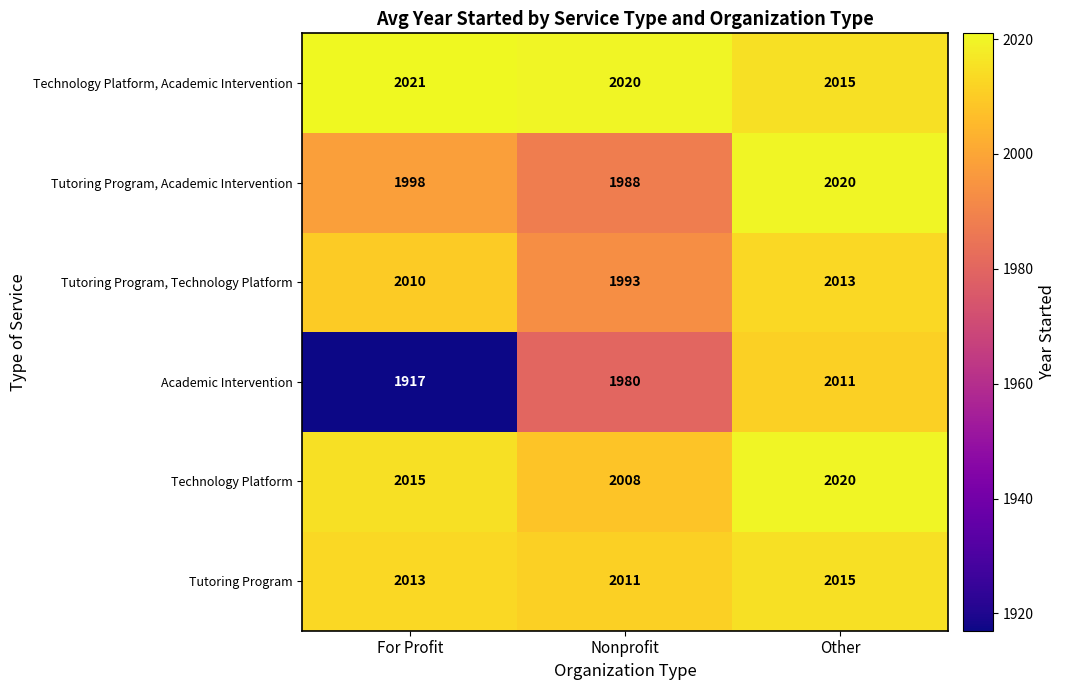

At For Profit, list the series in order from smallest to largest.

Academic Intervention, Tutoring Program, Academic Intervention, Tutoring Program, Technology Platform, Tutoring Program, Technology Platform, Technology Platform, Academic Intervention